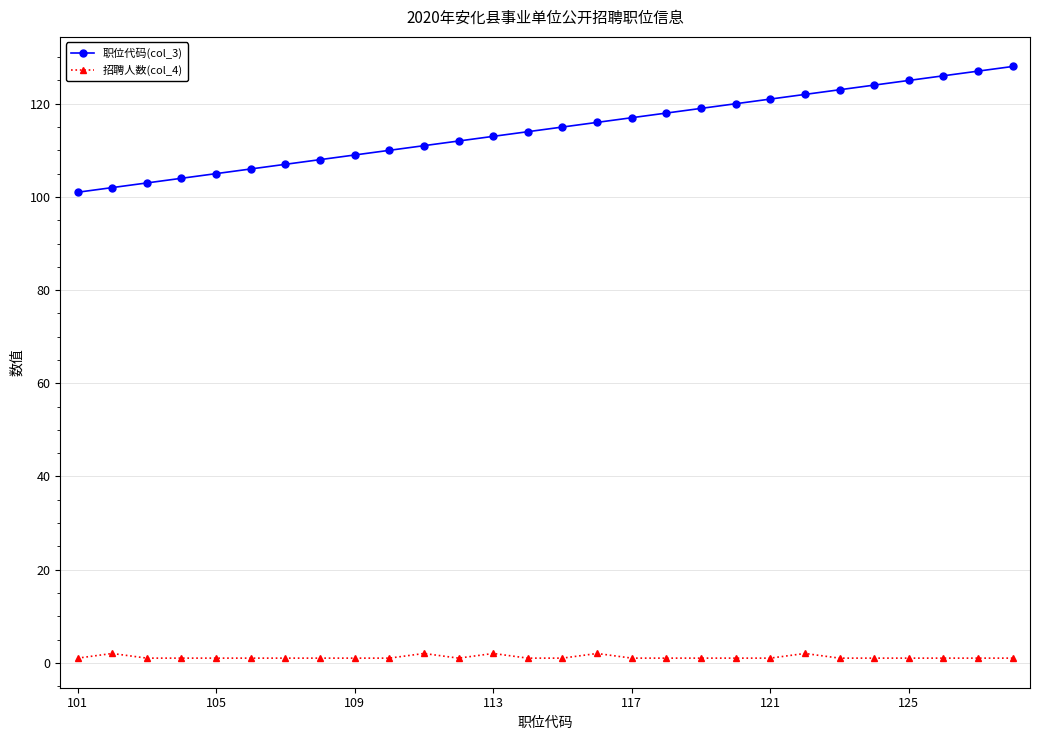

Rank the series by their average value, from lowest to highest.

招聘人数(col_4), 职位代码(col_3)